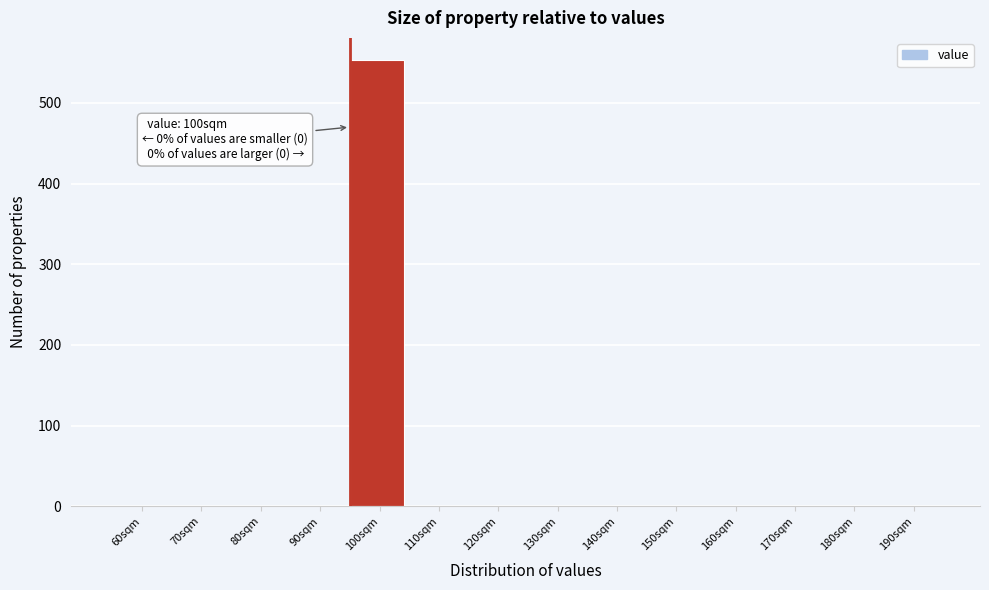

Reading right to left, transcribe all the data shown in this chart.

190sqm=0	180sqm=0	170sqm=0	160sqm=0	150sqm=0	140sqm=0	130sqm=0	120sqm=0	110sqm=0	100sqm=553	90sqm=0	80sqm=0	70sqm=0	60sqm=0